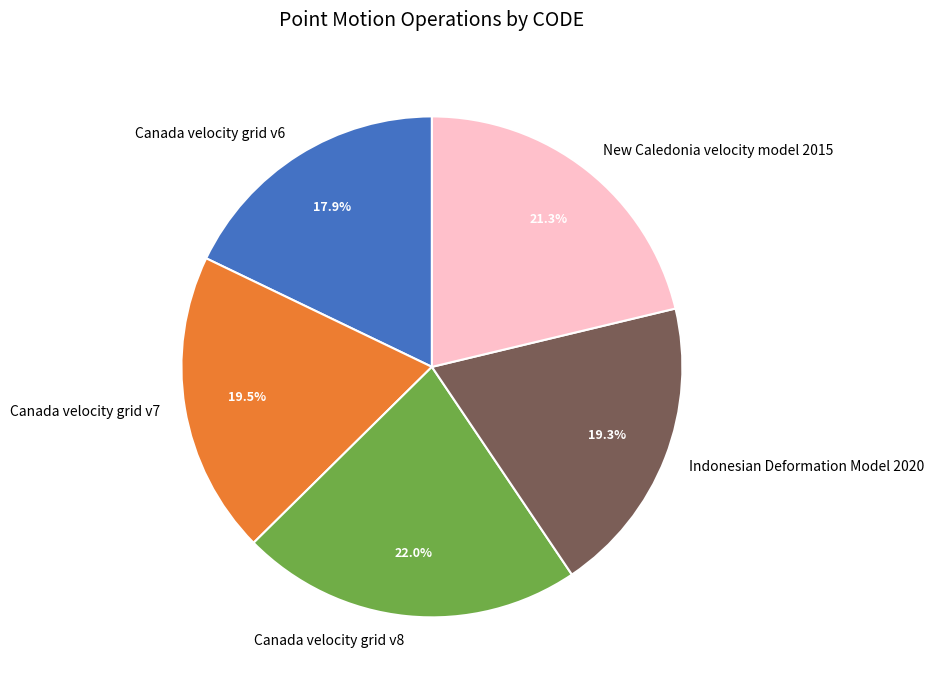

What is the smallest slice in the pie chart?

Canada velocity grid v6